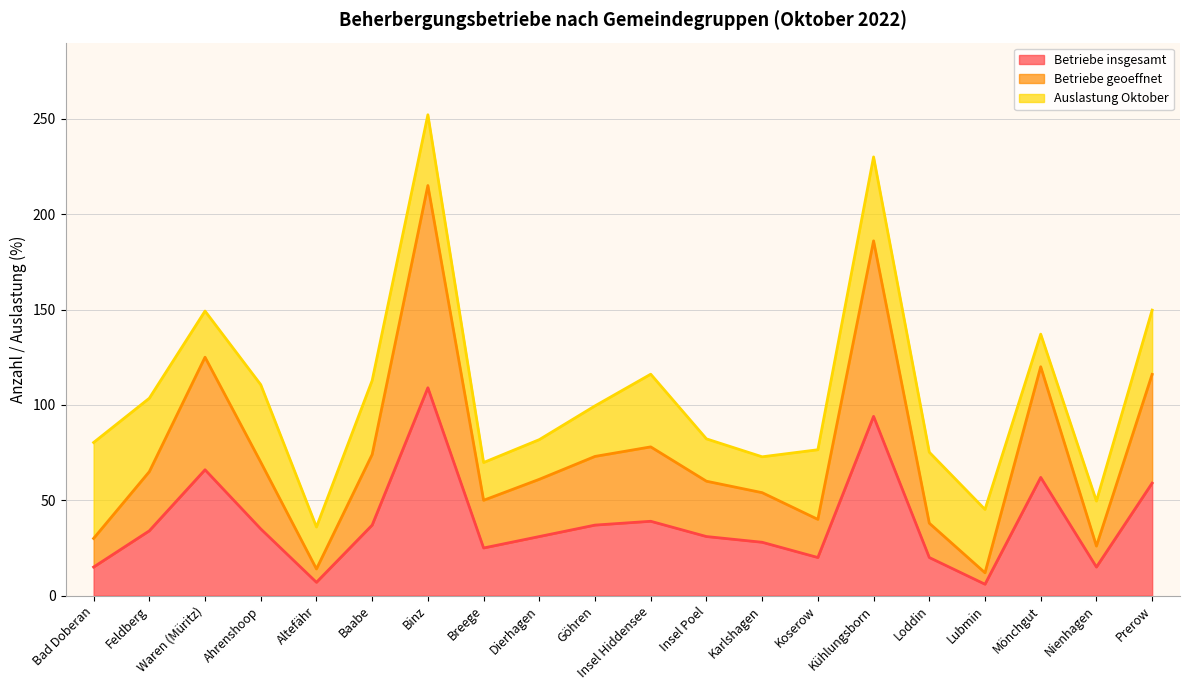

At which category is the sum across all series the highest?

Binz